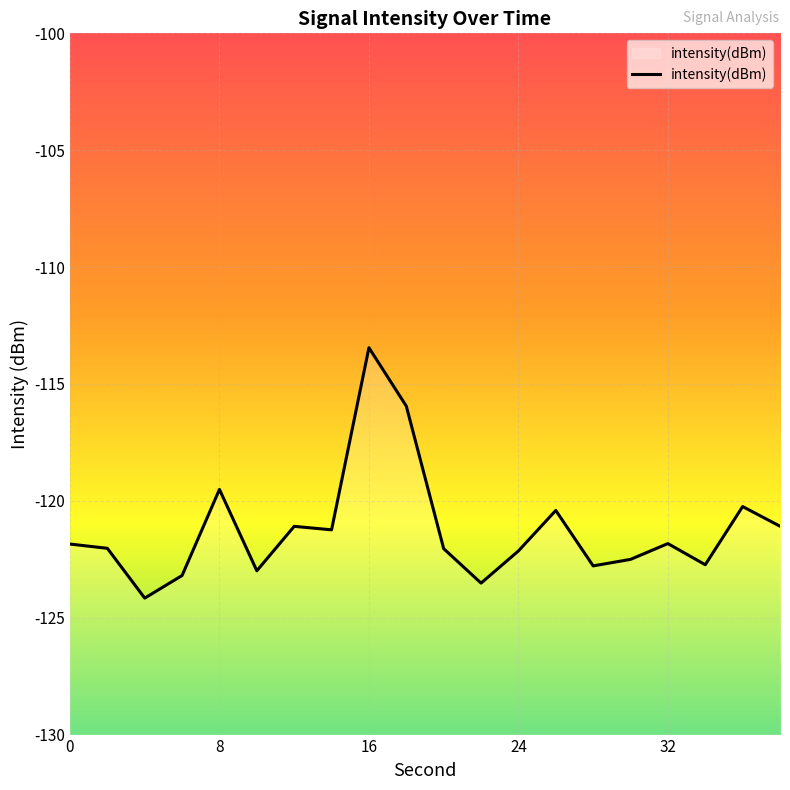

What is the difference between the maximum and minimum values?

10.7